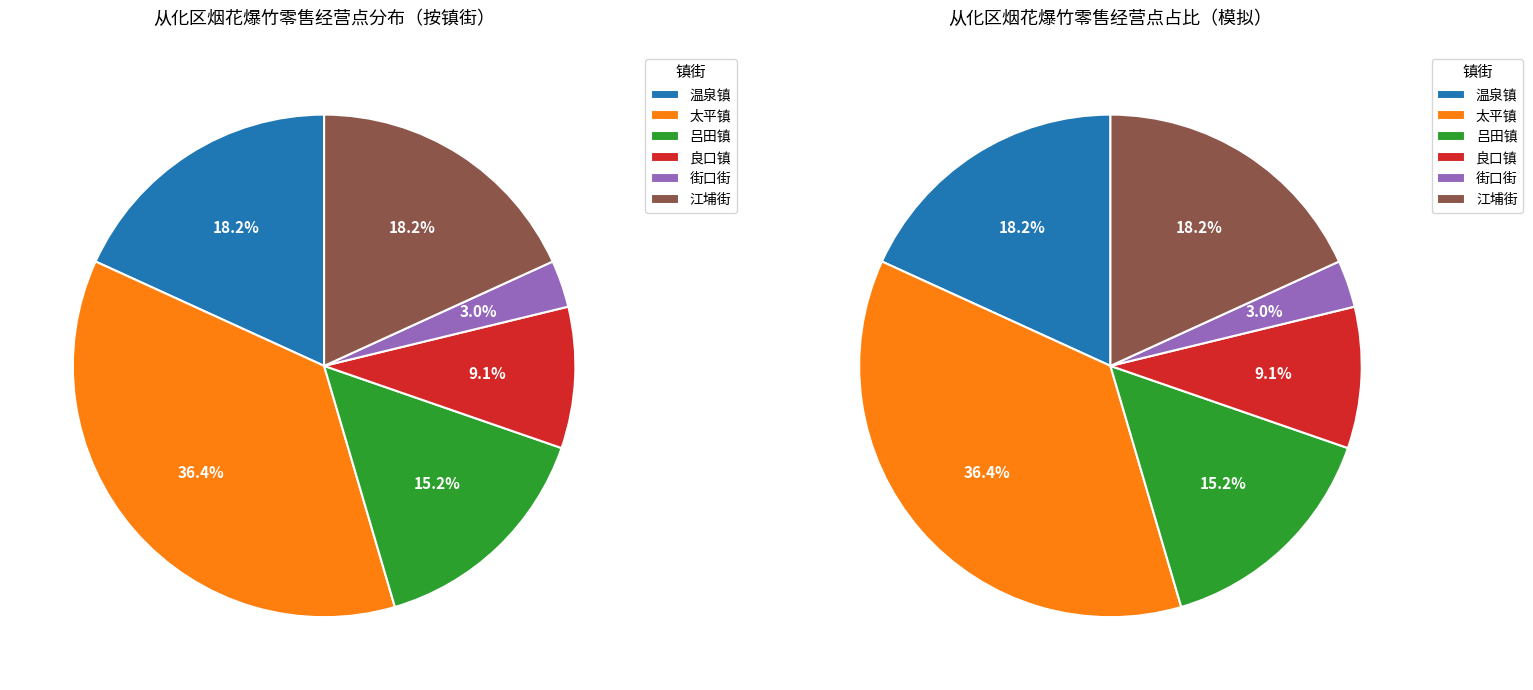

What is the ratio of the value at 太平镇 to the value at 吕田镇?

2.4